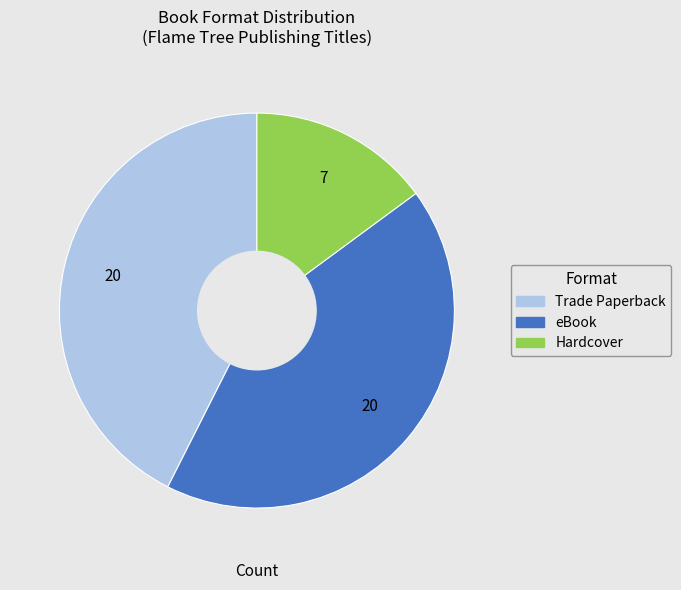

Do eBook and Hardcover together represent more than half of the pie?

Yes